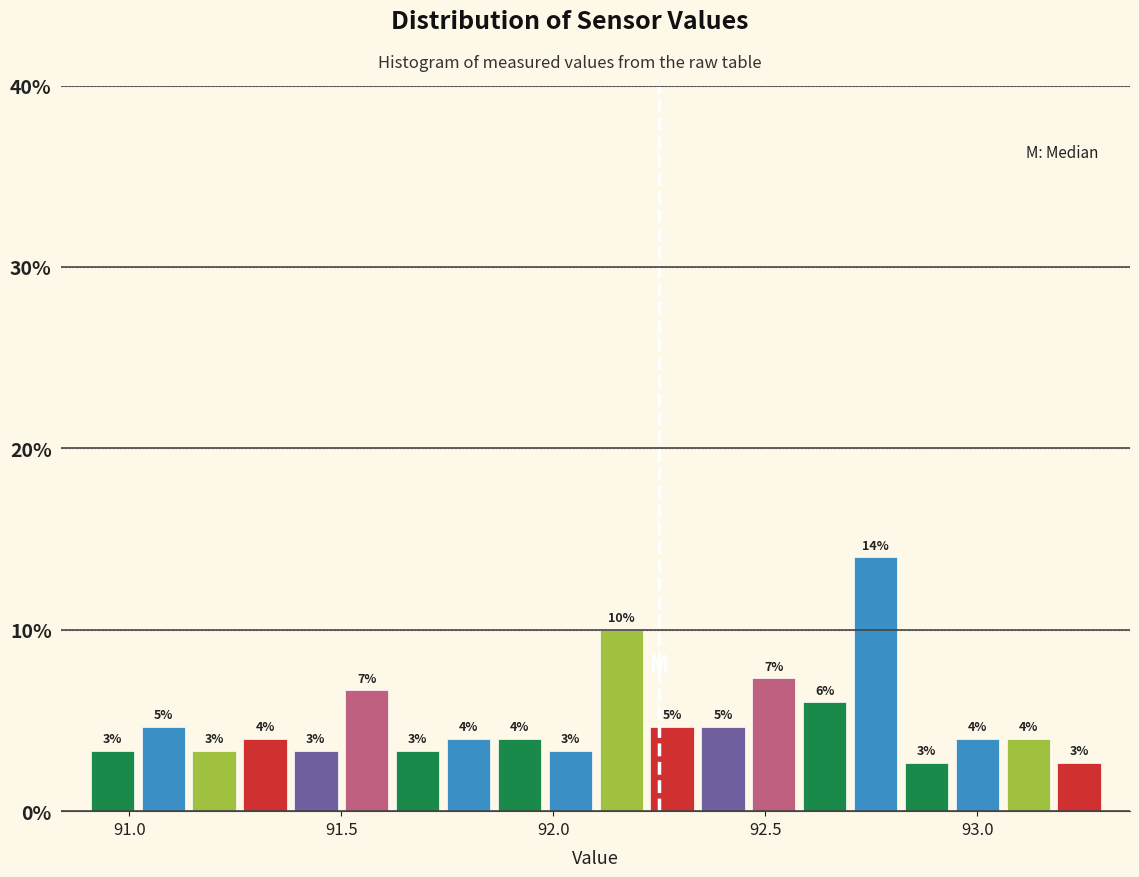

Read against the x-axis, roughly where is the centre of the tallest bar?

92.75